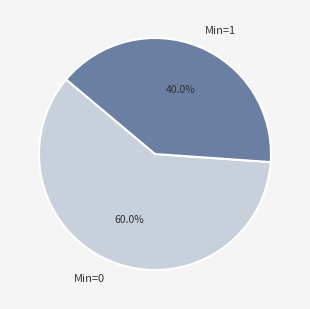

How much of the chart is everything except Min=1?

60.0%